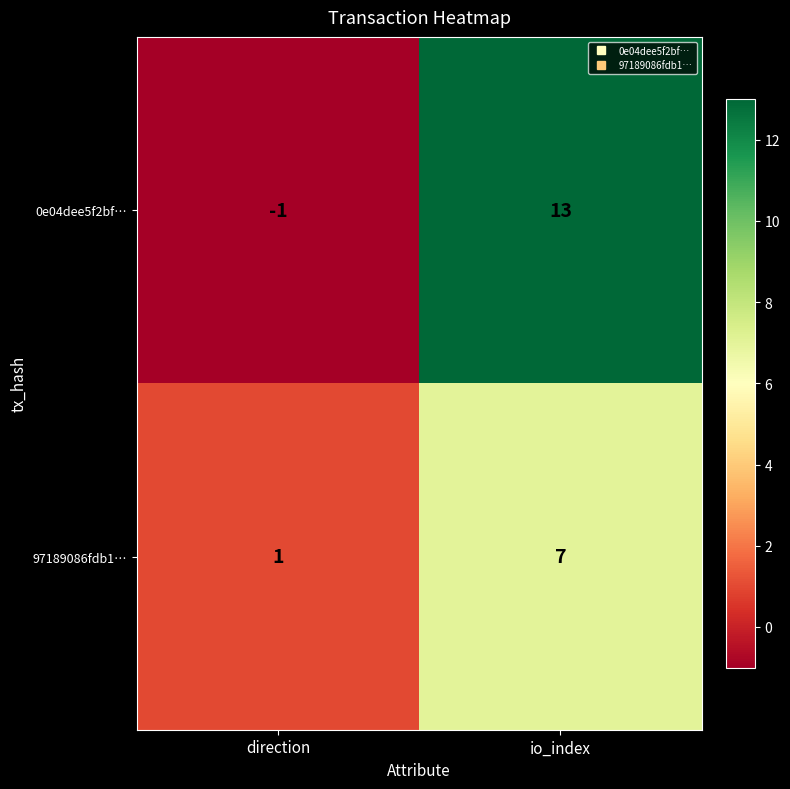

Reading left to right, list all the values displayed in this chart.

0e04dee5f2bf…: -1	13
97189086fdb1…: 1	7